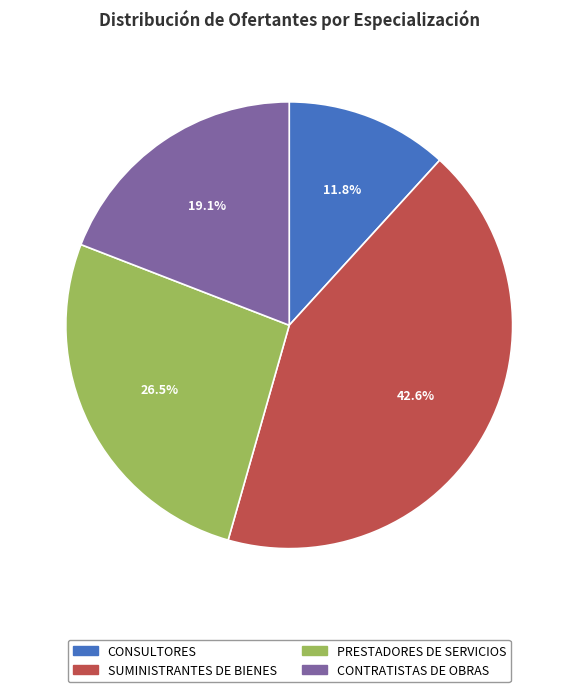

Which slice is the smallest?

CONSULTORES